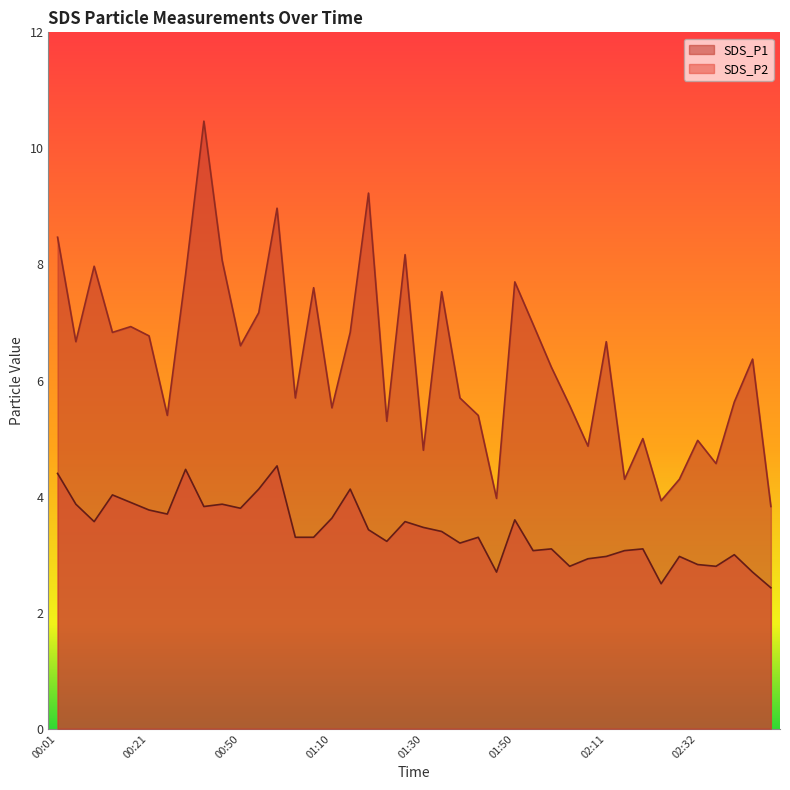

Is it true that SDS_P2 equals 2.7 at 00:29?

False